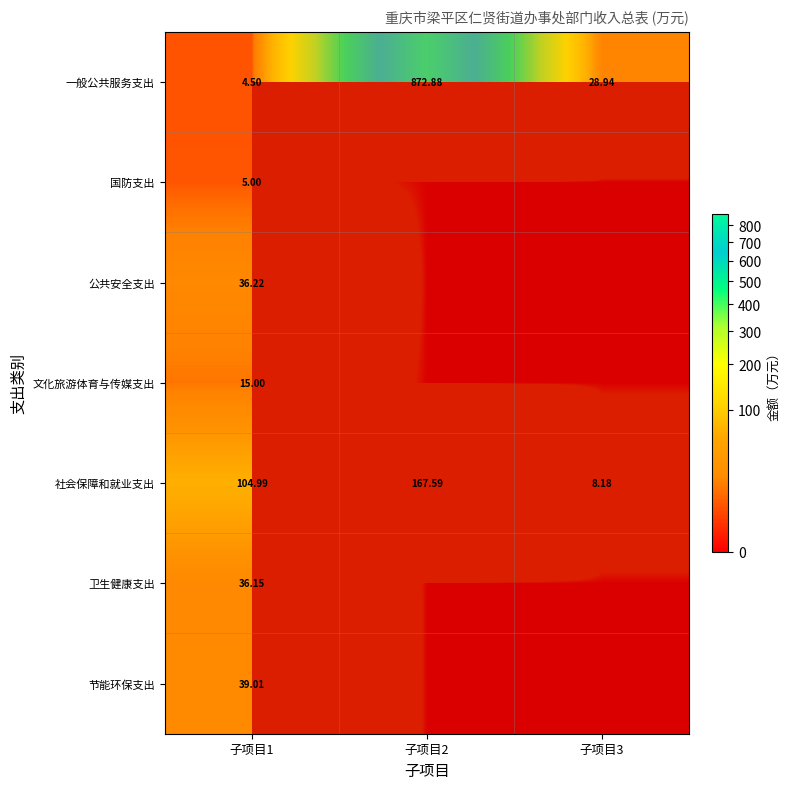

Between 子项目1 and 子项目3, which series saw the biggest shift?

社会保障和就业支出